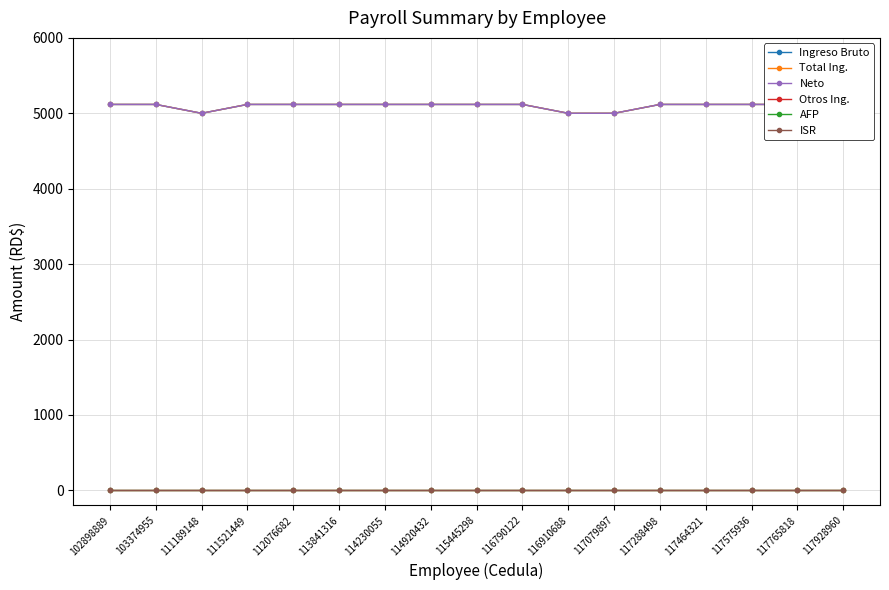

Between 102898889 and 114230055, which is larger?

102898889